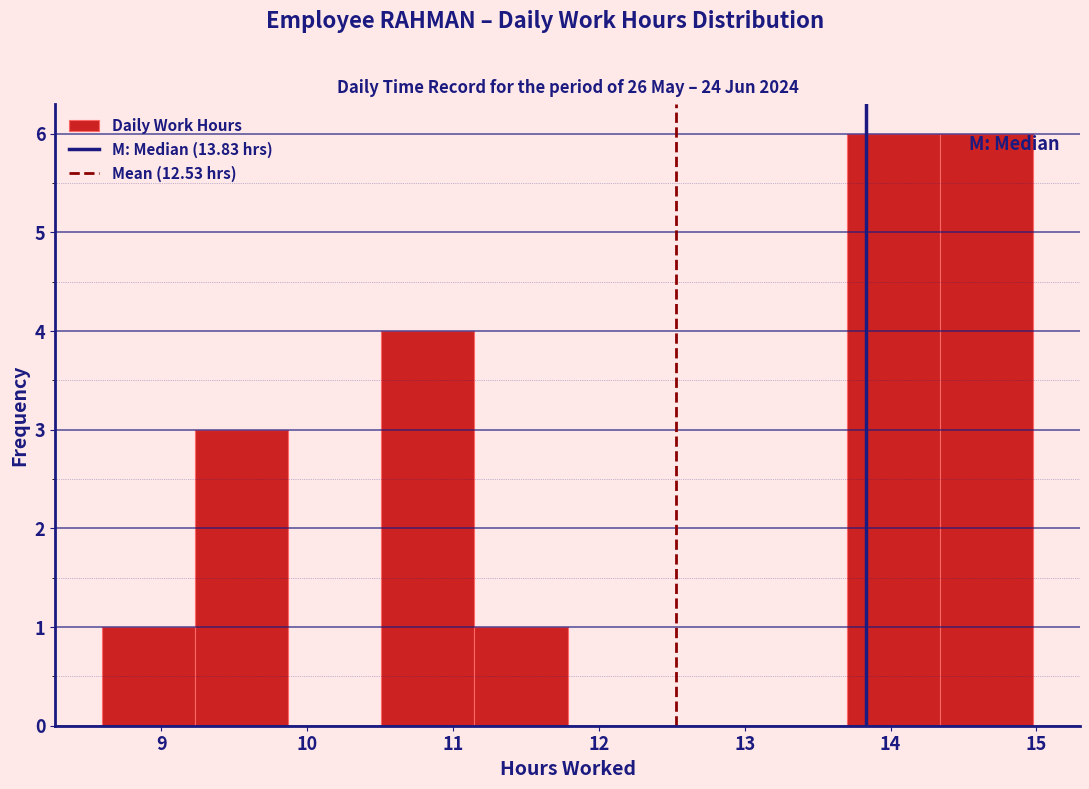

How tall is the bar that spans 10.5 to 11.1 on the x-axis? Neither the bar edges nor the heights are printed on the chart, so give them approximately, as read against the axes.

4